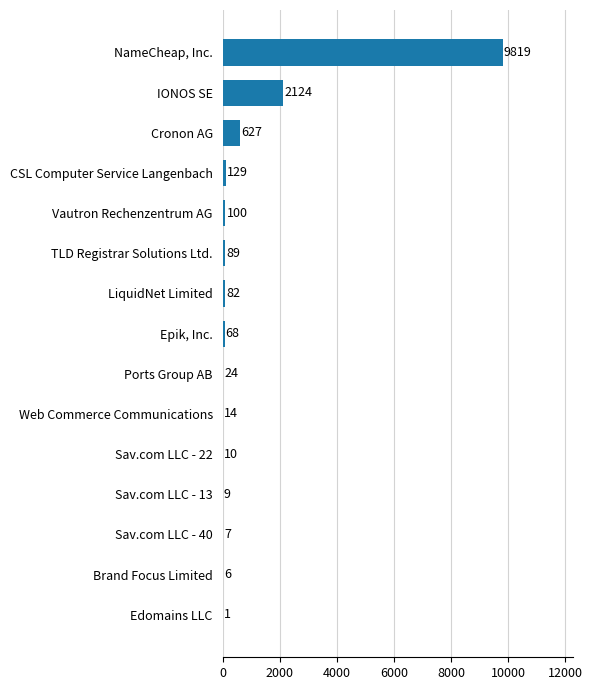

Count the number of data series in this chart.

1